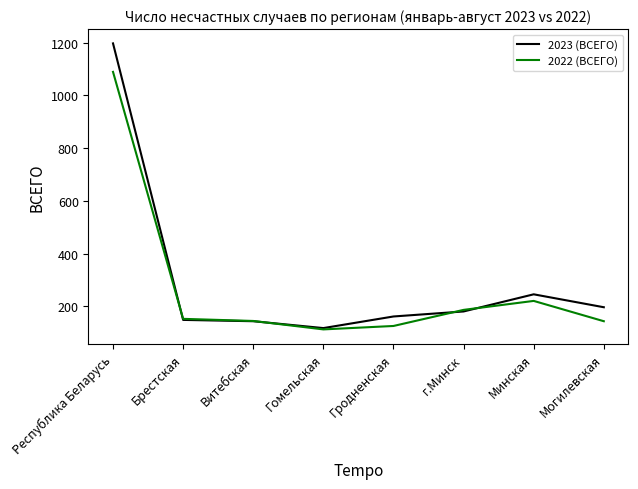

What is the greatest value displayed?

1197